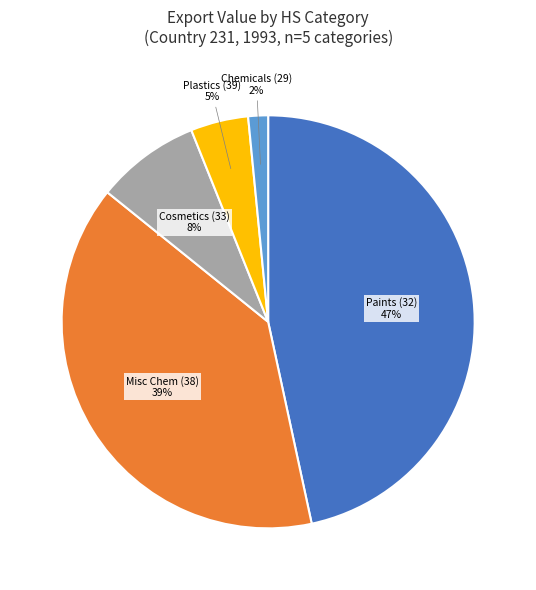

To the nearest percent, what is the difference between the largest and smallest slice percentages?

45%